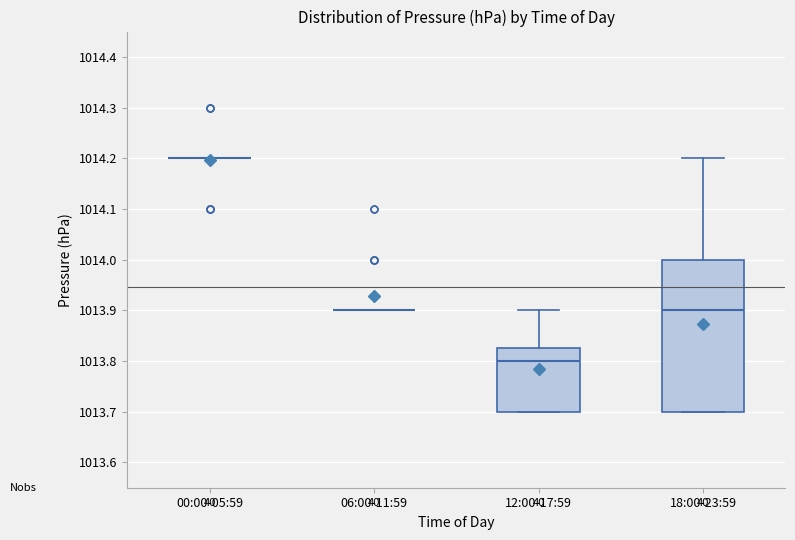

Which box is the tallest, from its lower edge to its upper edge?

18:00-23:59